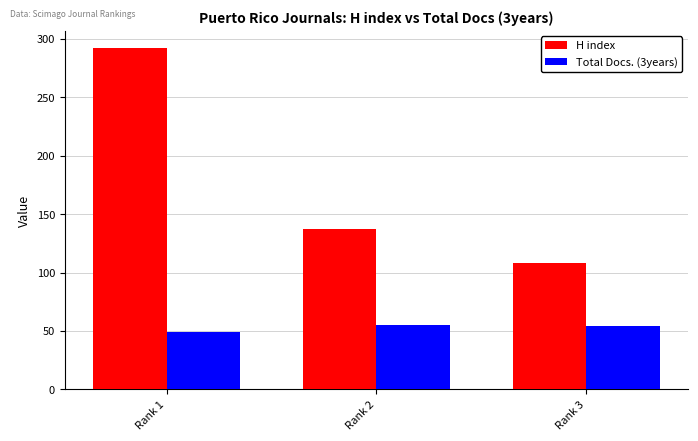

At which label is H index closest to 200?

Rank 2